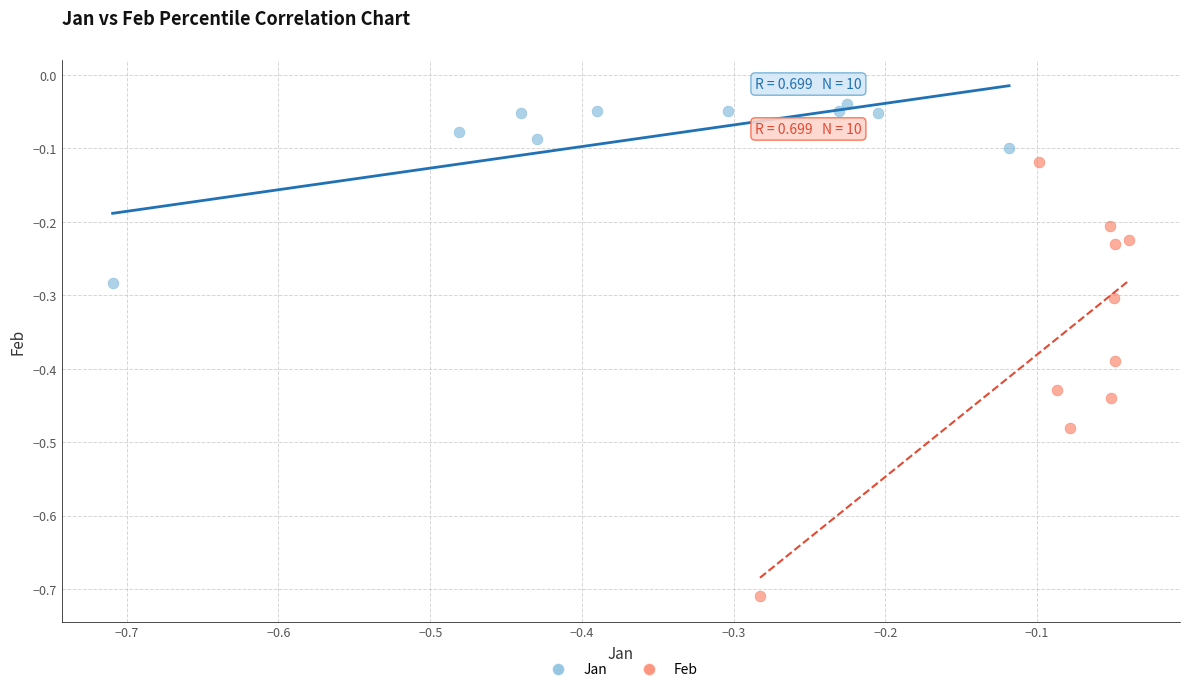

Which series reaches the minimum Y coordinate?

Feb